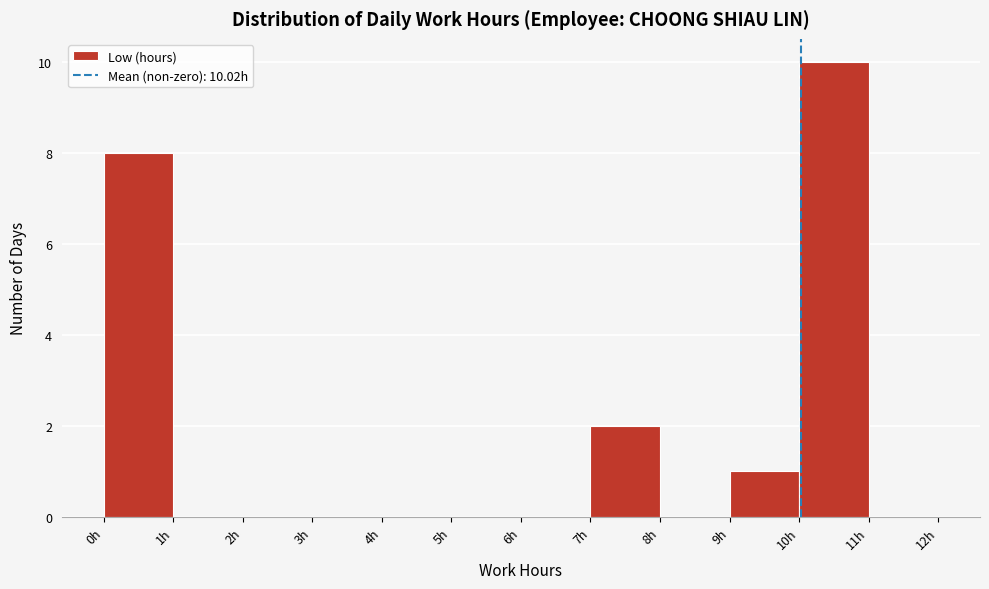

Which range on the x-axis has the tallest bar?

10 to 11